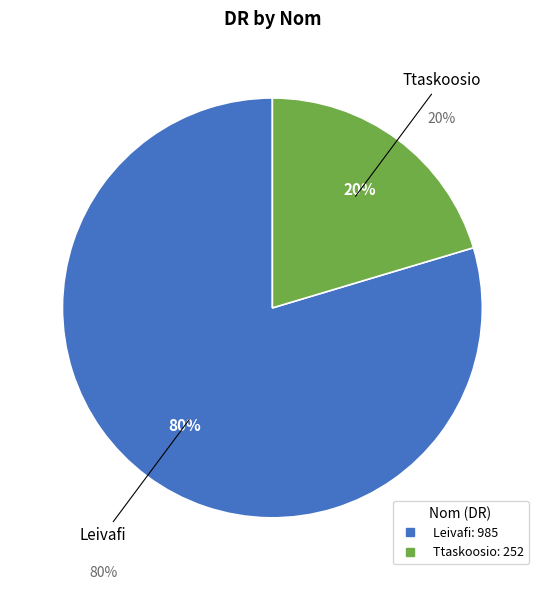

To the nearest percent, what portion does Ttaskoosio represent?

20%